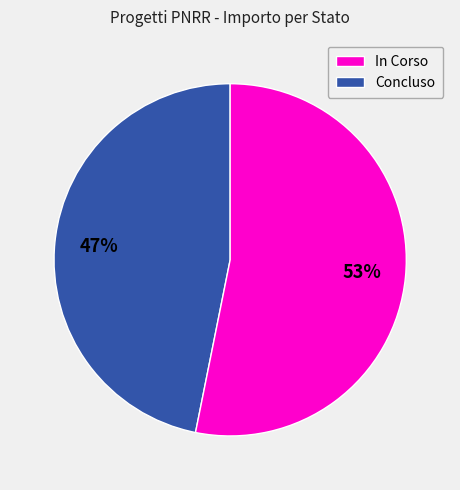

To the nearest percent, what is the average slice percentage?

50%